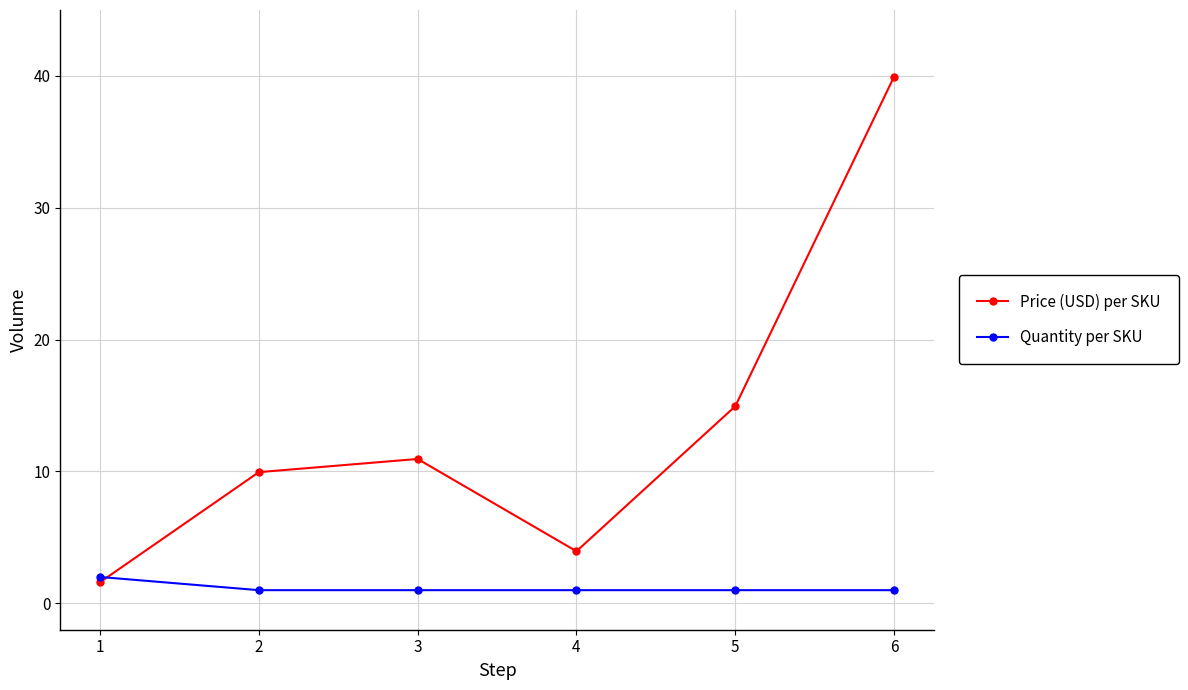

The value of Price (USD) per SKU at 6 is 18.0. True or false?

False